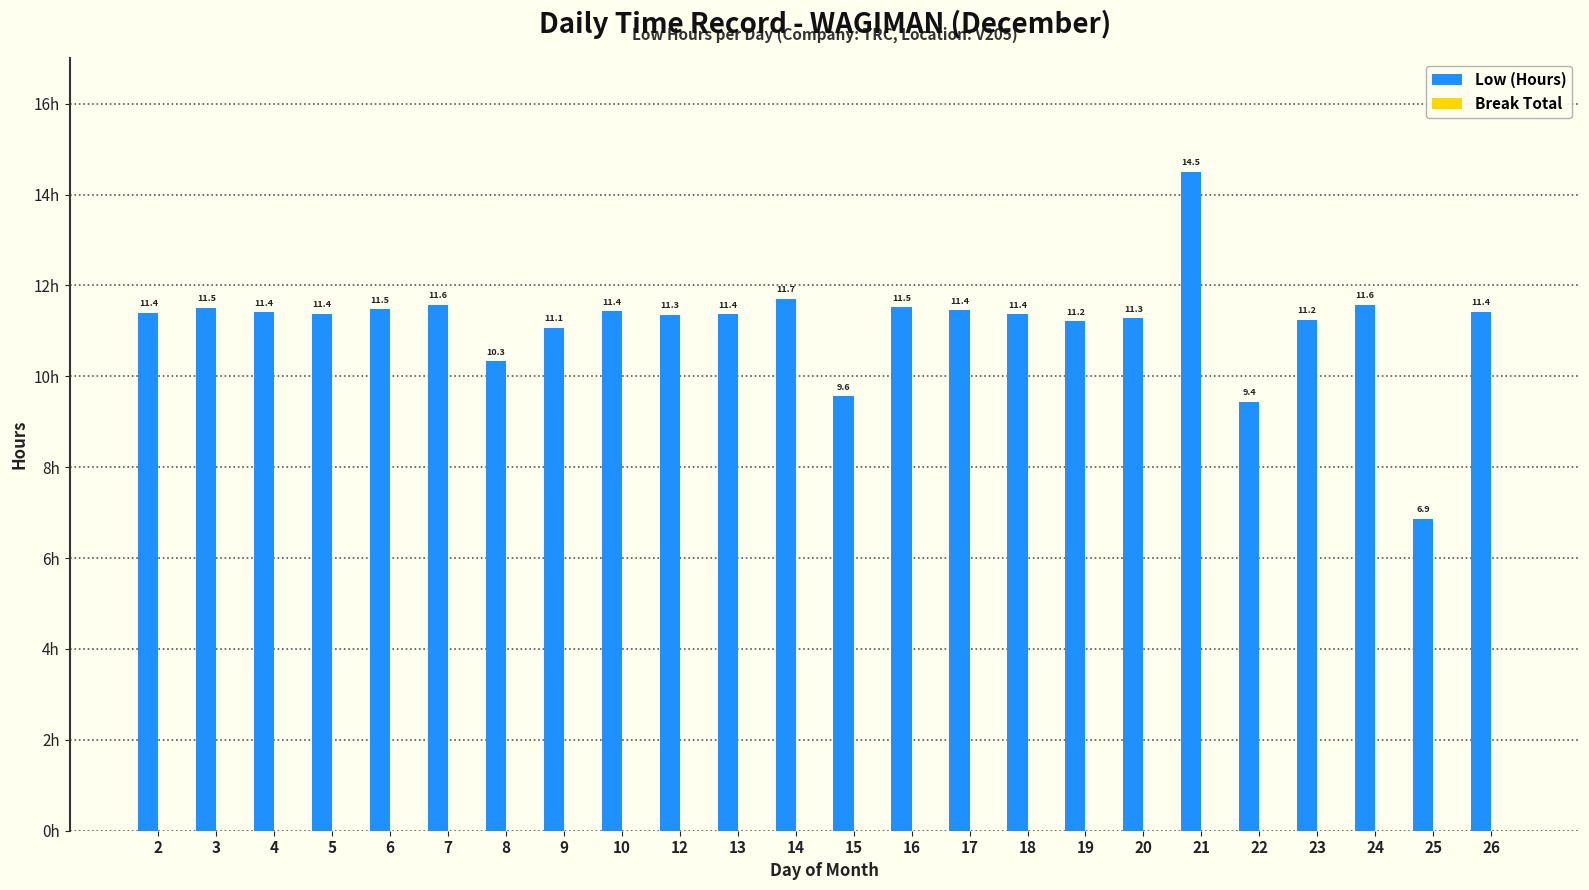

What is the value of the 21st bar from the left?

11.2